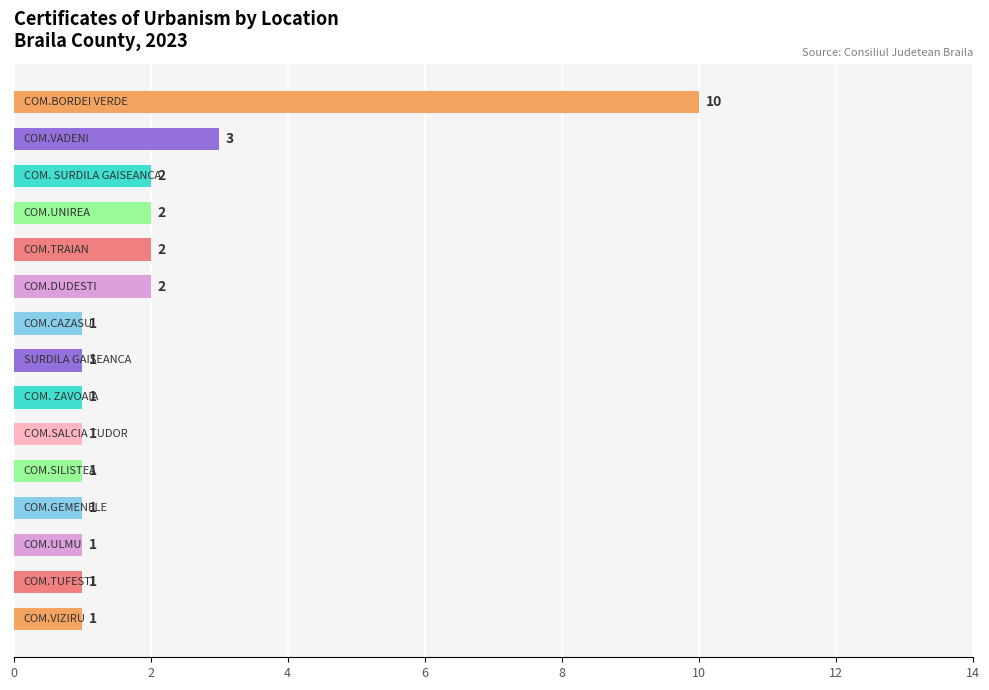

Reading bottom to top, transcribe all the data shown in this chart.

1	1	1	1	1	1	1	1	1	2	2	2	2	3	10